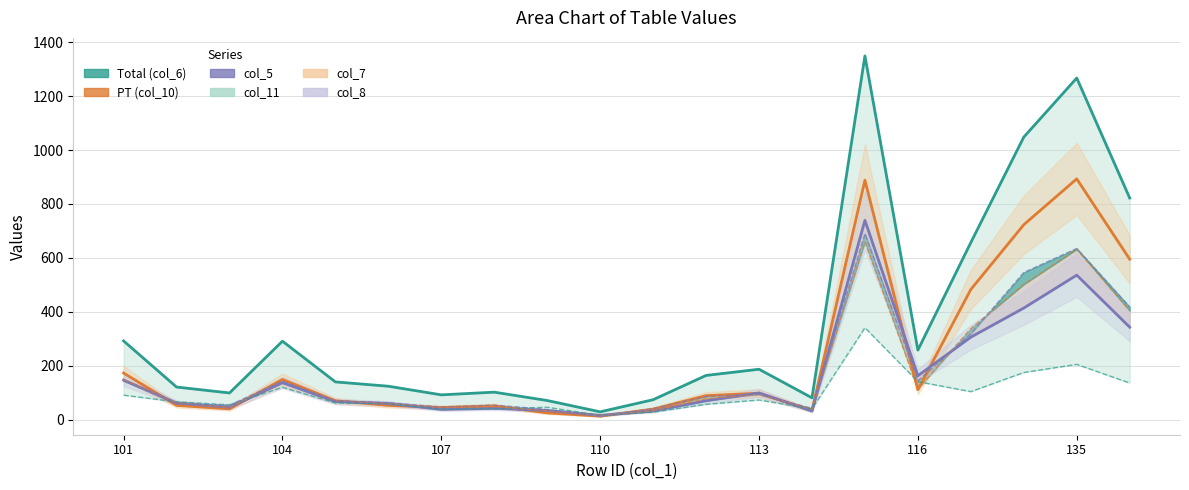

Between 110 and 14, which series saw the biggest shift?

Total (col_6)